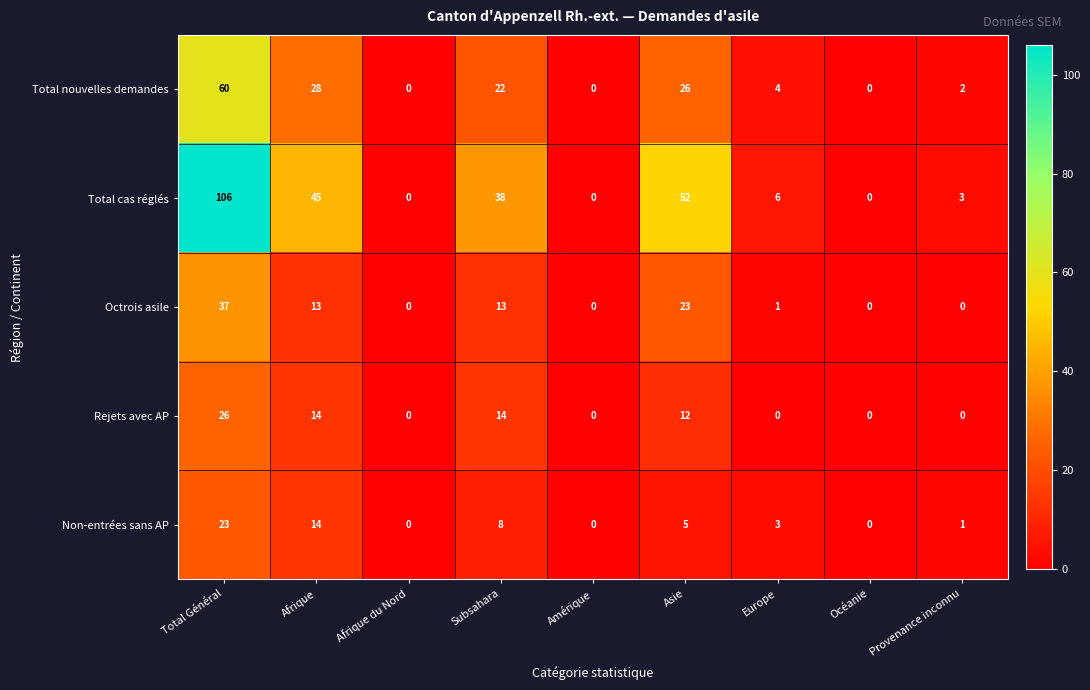

How many values in the Non-entrées sans AP series are below 3?

4